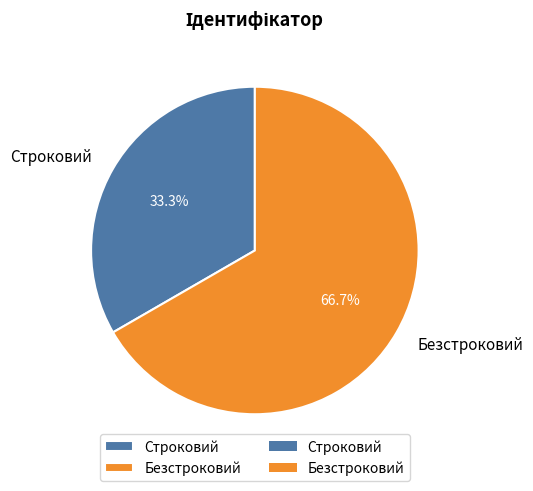

Which has a higher value, Безстроковий or Строковий?

Безстроковий